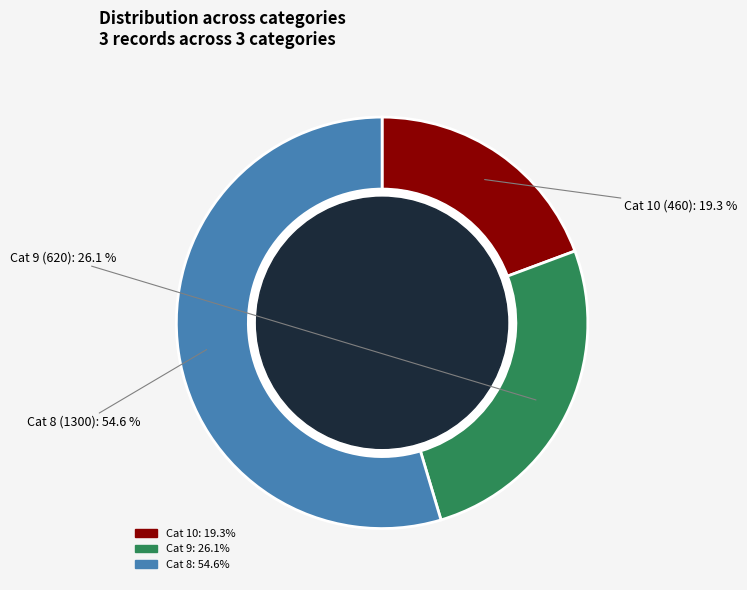

Is it true that 8 is 55% of the pie?

True